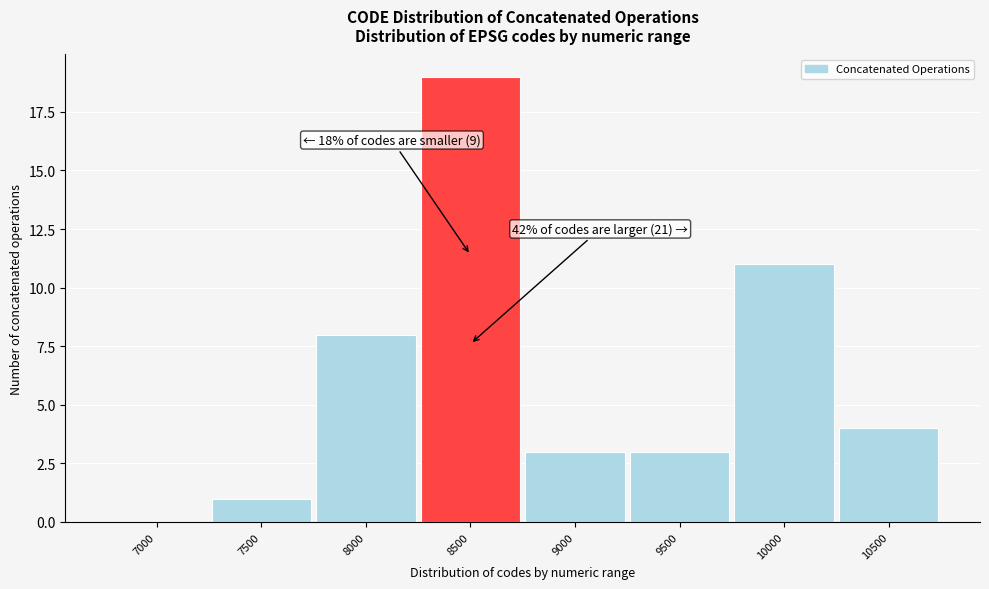

Reading right to left, list all the values displayed in this chart.

10500=4	10000=11	9500=3	9000=3	8500=19	8000=8	7500=1	7000=0